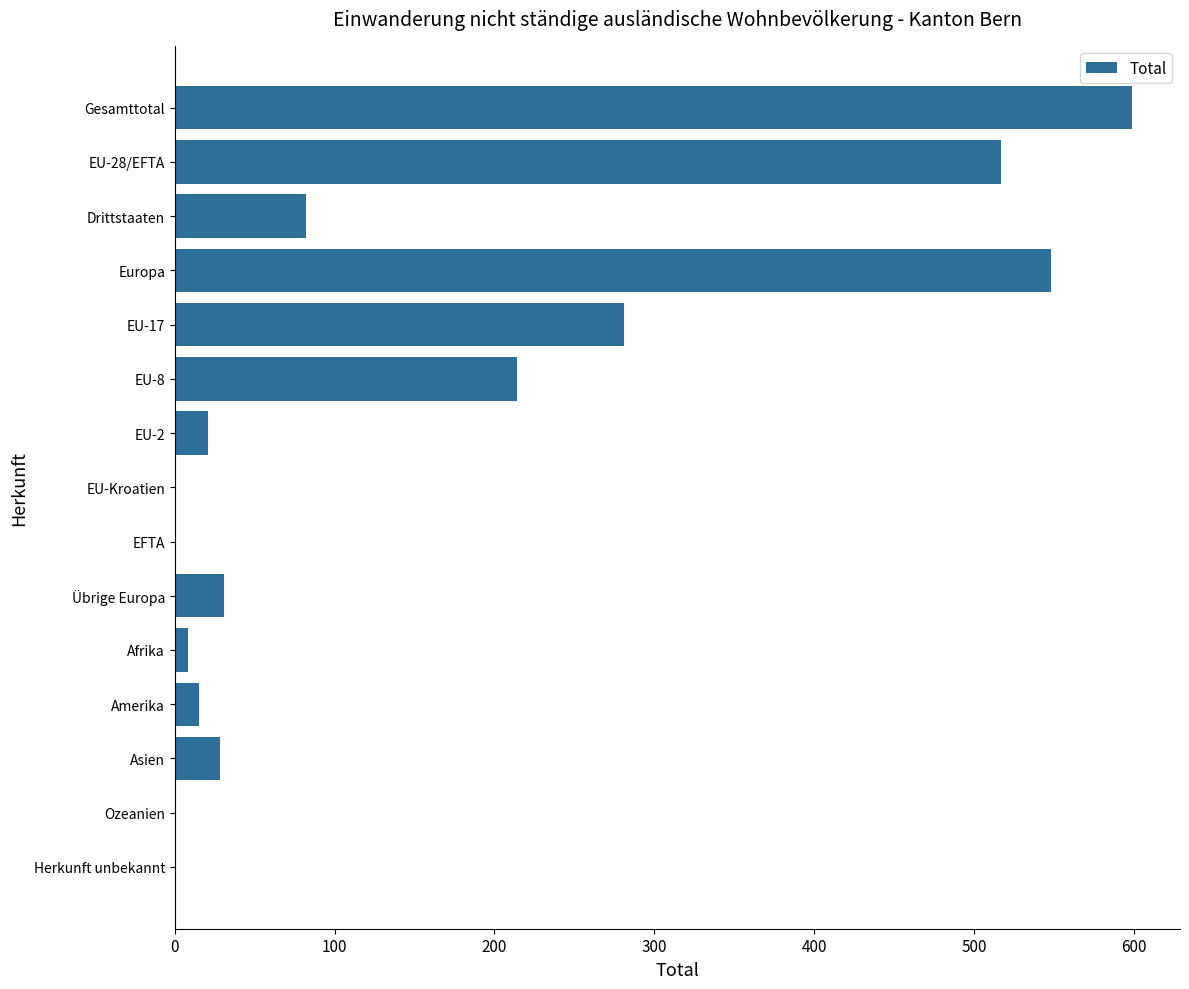

Count the number of categories in the chart.

15